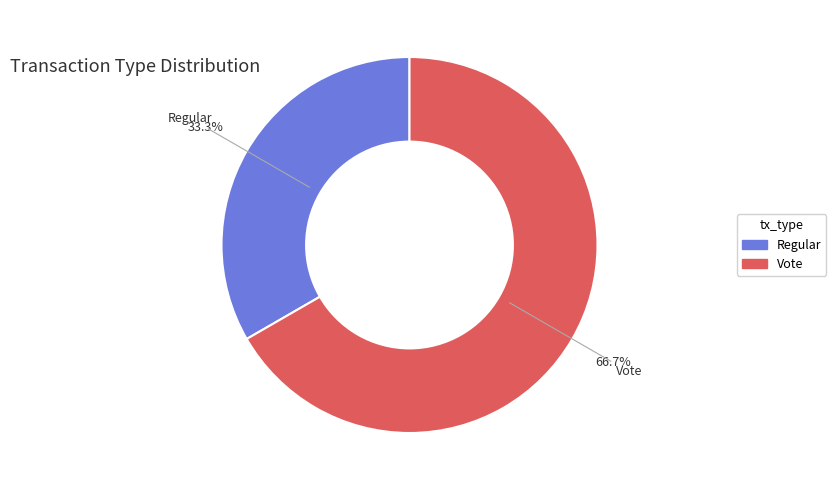

Rank the categories by value from highest to lowest.

Vote, Regular